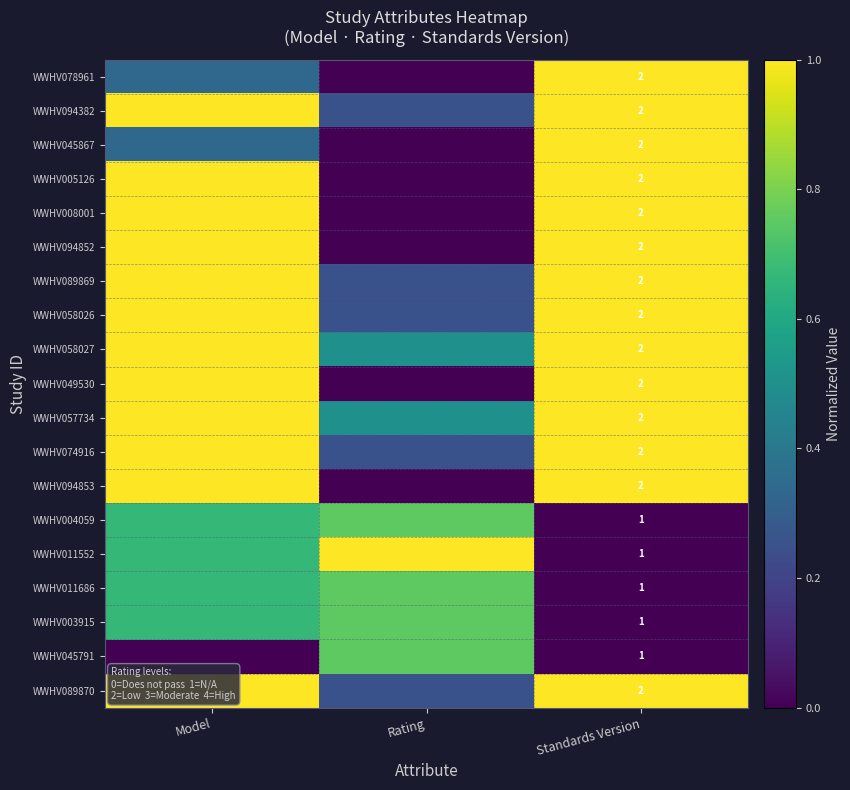

True or false: WWHV057734 has a value of 1.0 at Model.

True